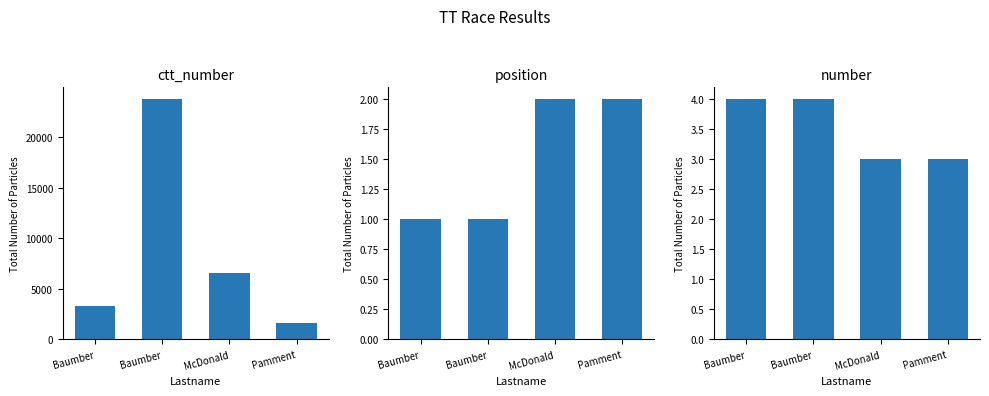

Reading right to left, what are all the values shown in this chart?

ctt_number: Pamment=1556	McDonald=6544	Baumber=23761	Baumber=3242
position: Pamment=2	McDonald=2	Baumber=1	Baumber=1
number: Pamment=3	McDonald=3	Baumber=4	Baumber=4